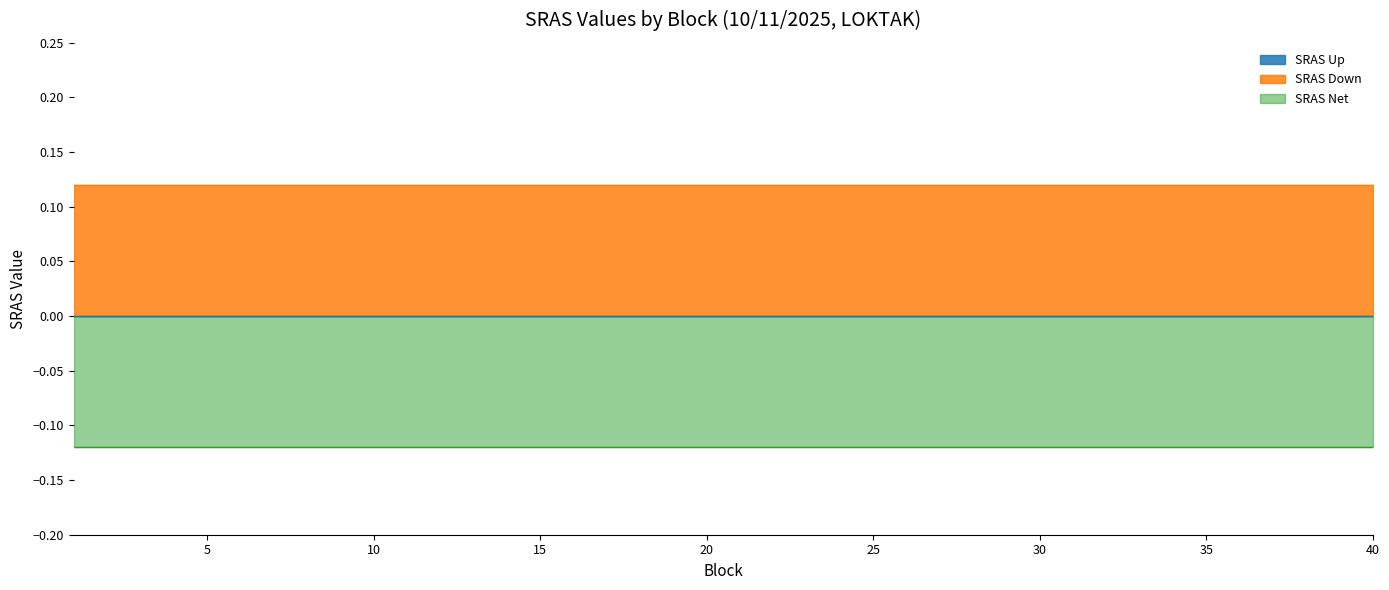

Is it true that SRAS Net equals -0.1 at 20?

True